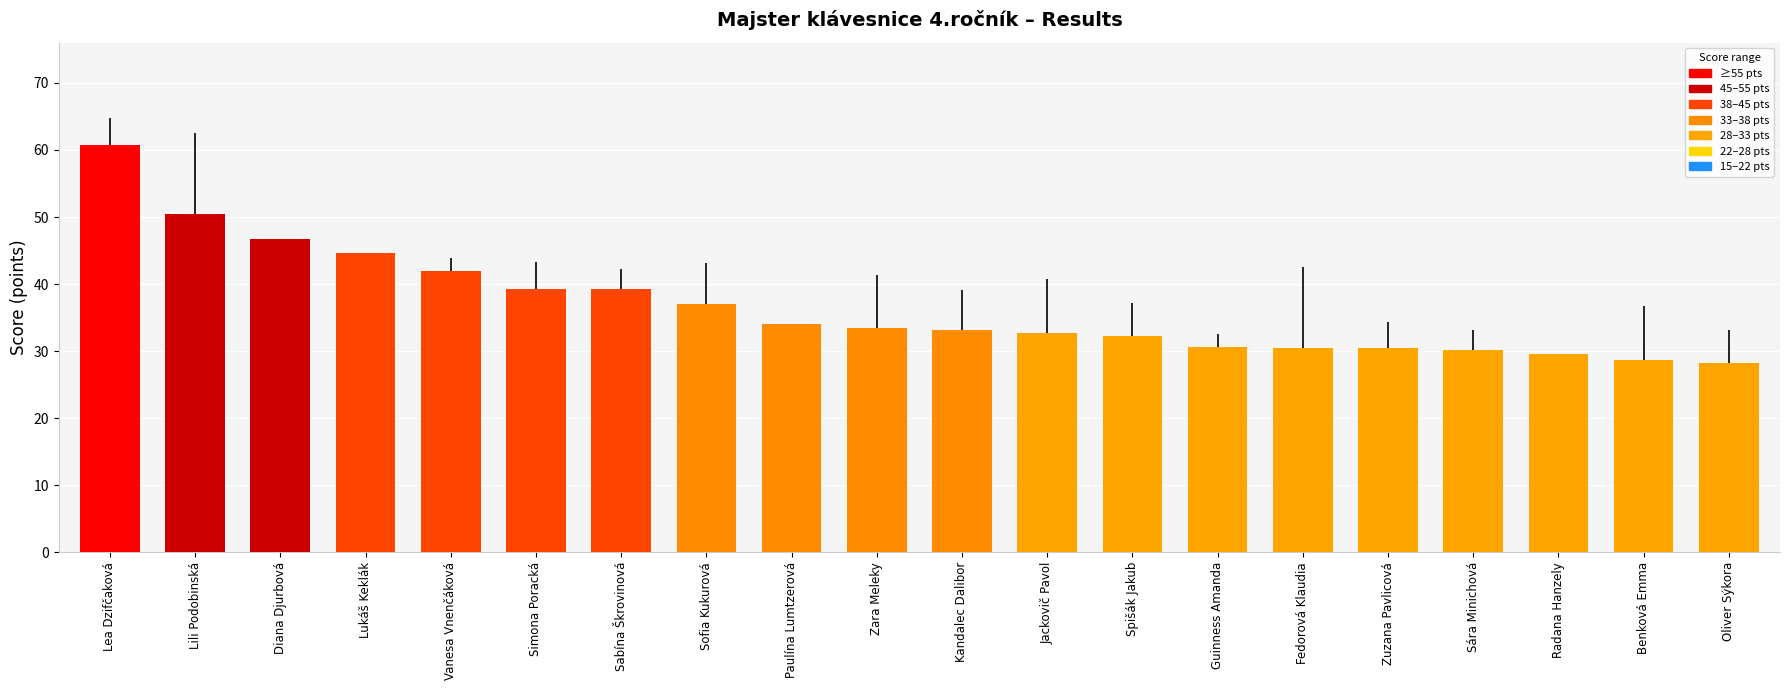

What is the sum of all values?

733.8